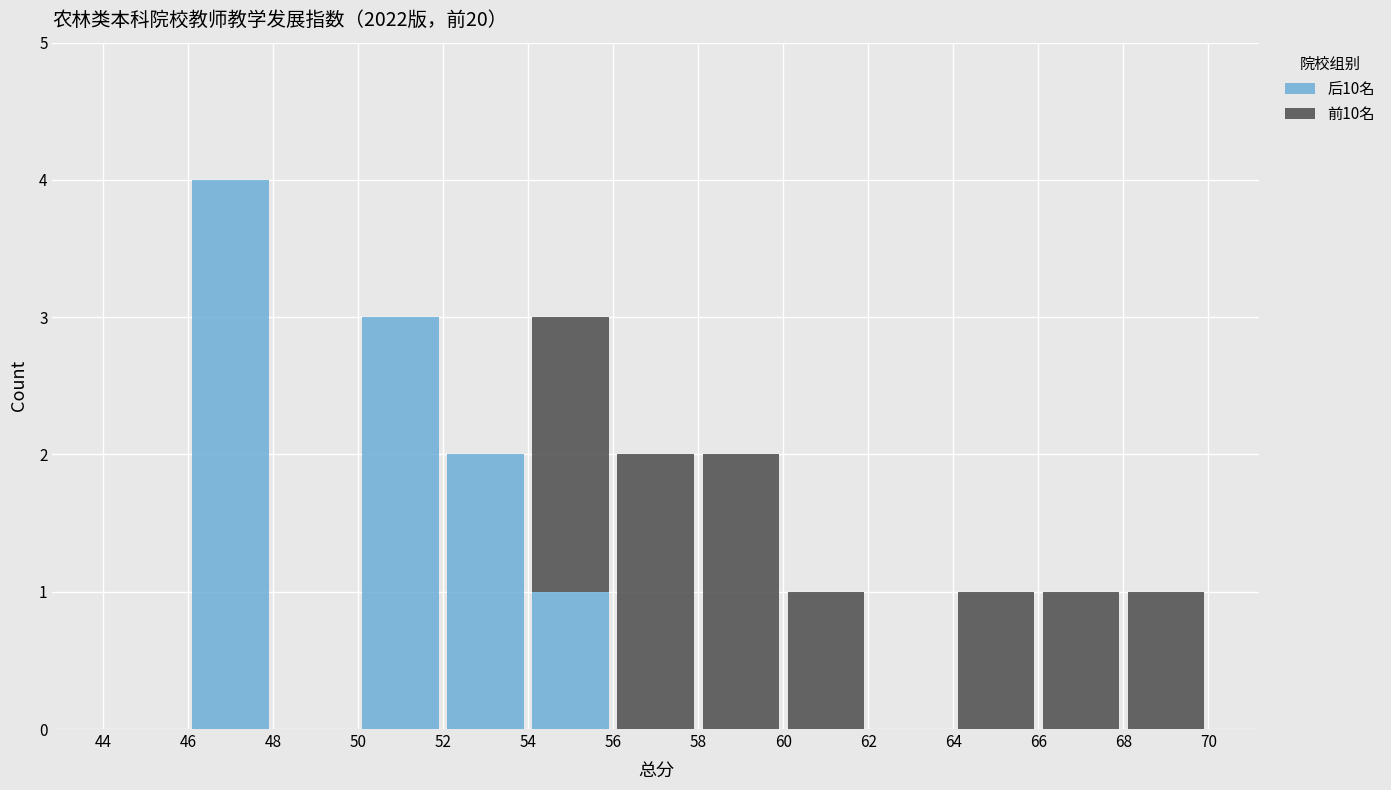

Reading left to right, list every stacked bar in this chart as the range it spans on the x-axis followed by its total height. The values are not printed on the chart, so give them approximately, as read against the axis.

44 to 46: 0
46 to 48: 4
48 to 50: 0
50 to 52: 3
52 to 54: 2
54 to 56: 3
56 to 58: 2
58 to 60: 2
60 to 62: 1
62 to 64: 0
64 to 66: 1
66 to 68: 1
68 to 70: 1